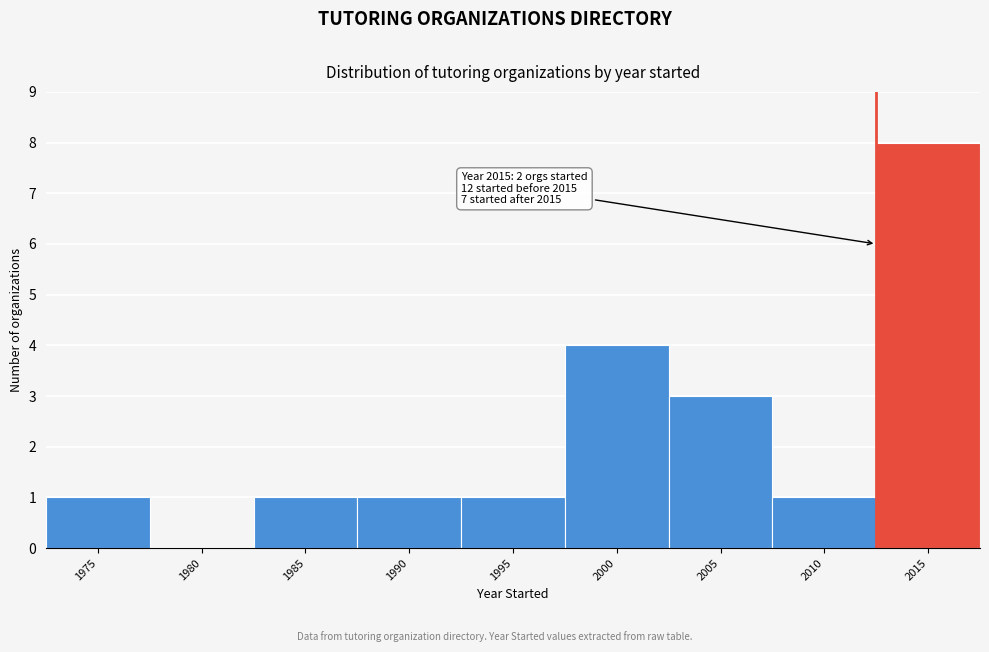

Reading left to right, extract all data points from this chart.

1975=1	1980=0	1985=1	1990=1	1995=1	2000=4	2005=3	2010=1	2015=8